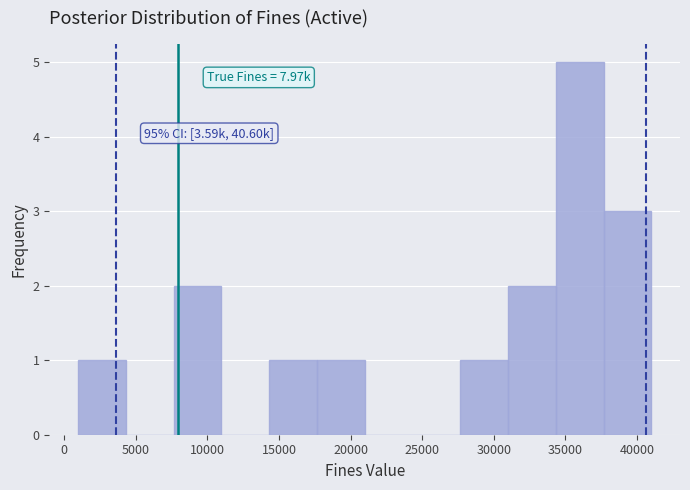

Over which range of the x-axis is the bar tallest?

34500 to 37500